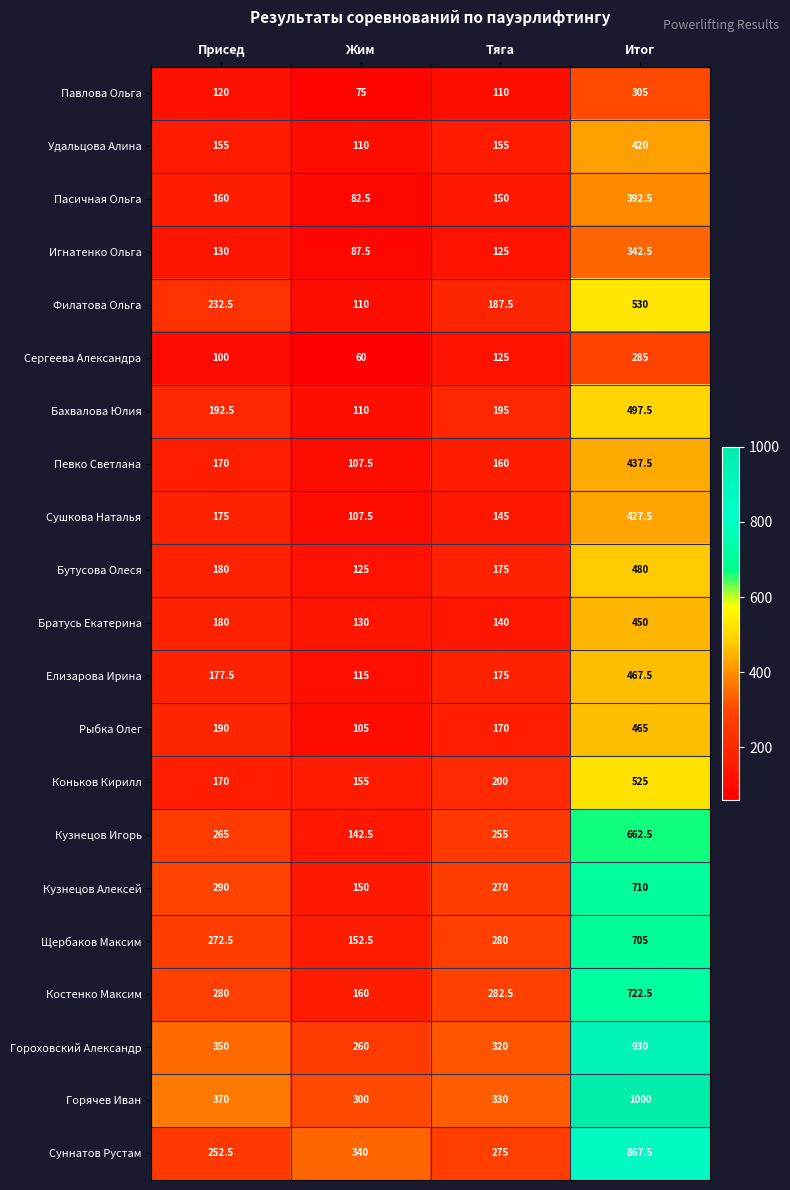

Read the Пасичная Ольга value at Итог.

392.5